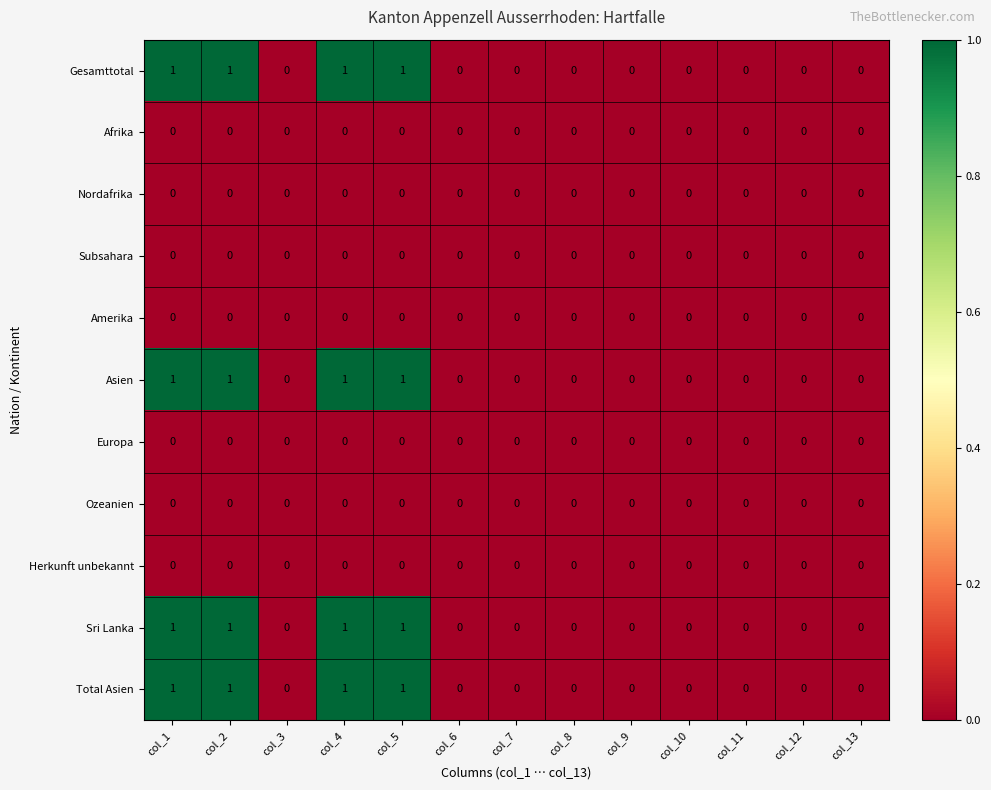

The value of Total Asien at col_13 is 0. True or false?

True